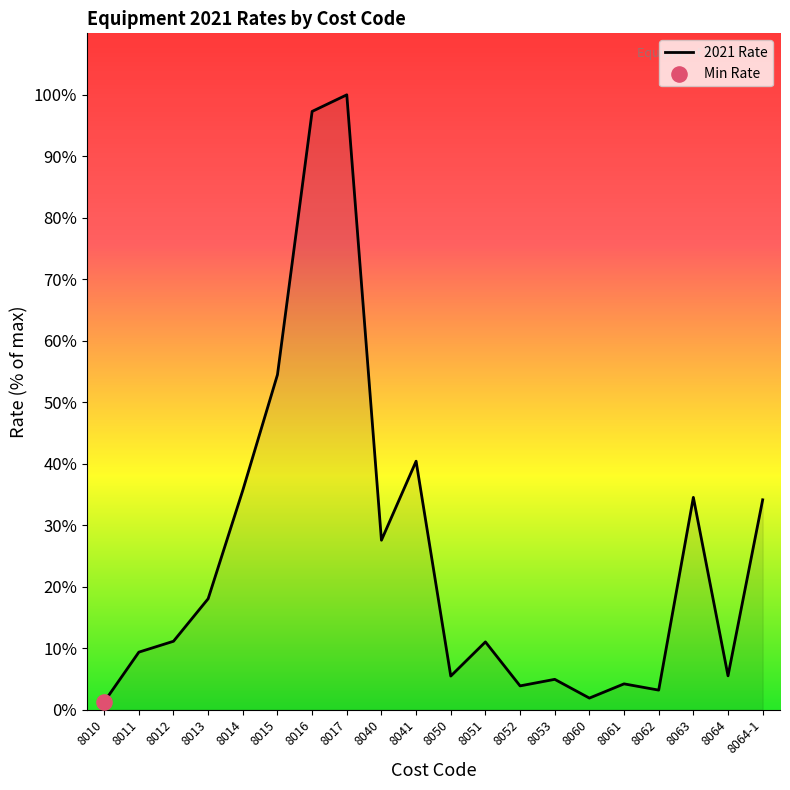

What is the change in value from 8016 to 8052?

-93.4